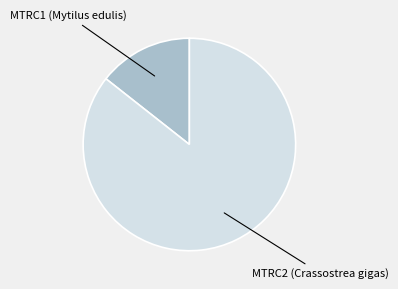

Is there any slice that represents more than half of the pie?

Yes